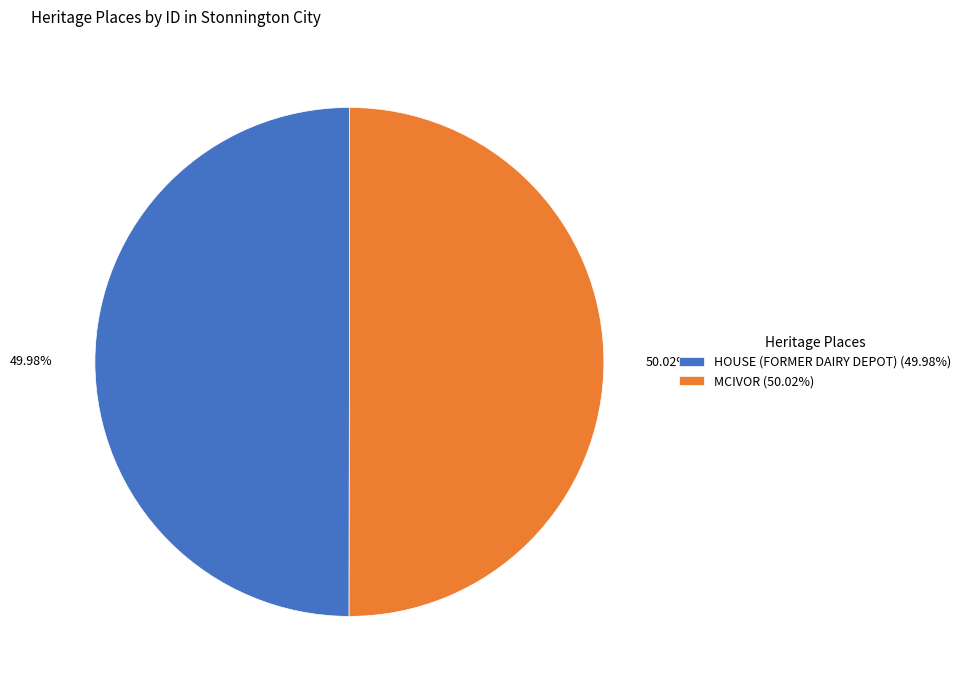

Is there a majority slice in this chart?

Yes